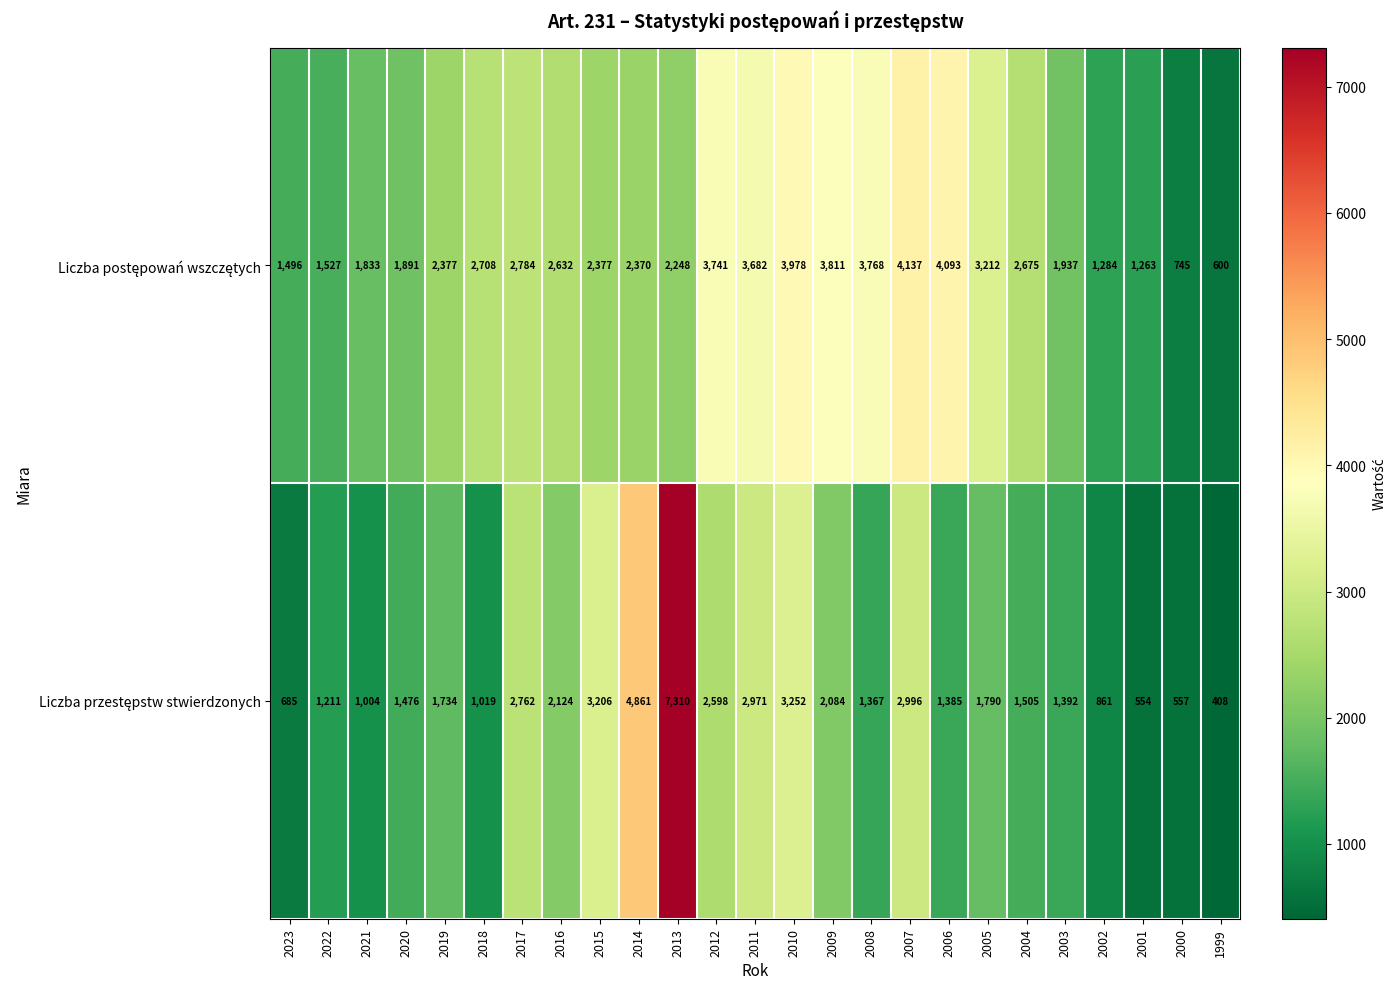

What is the spread (max minus min) of values at 2017?

22